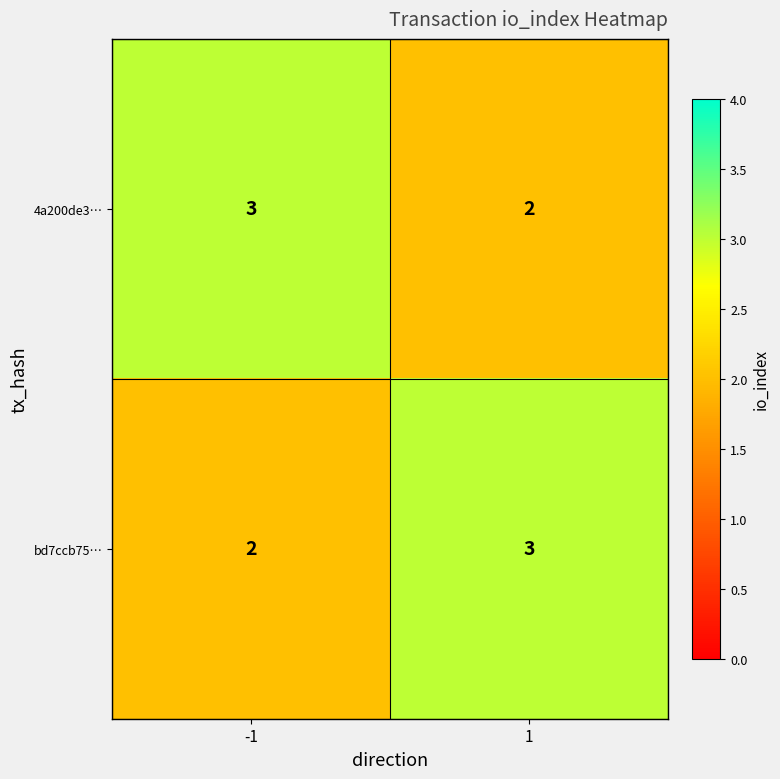

The value of bd7ccb75… at -1 is 2. True or false?

True